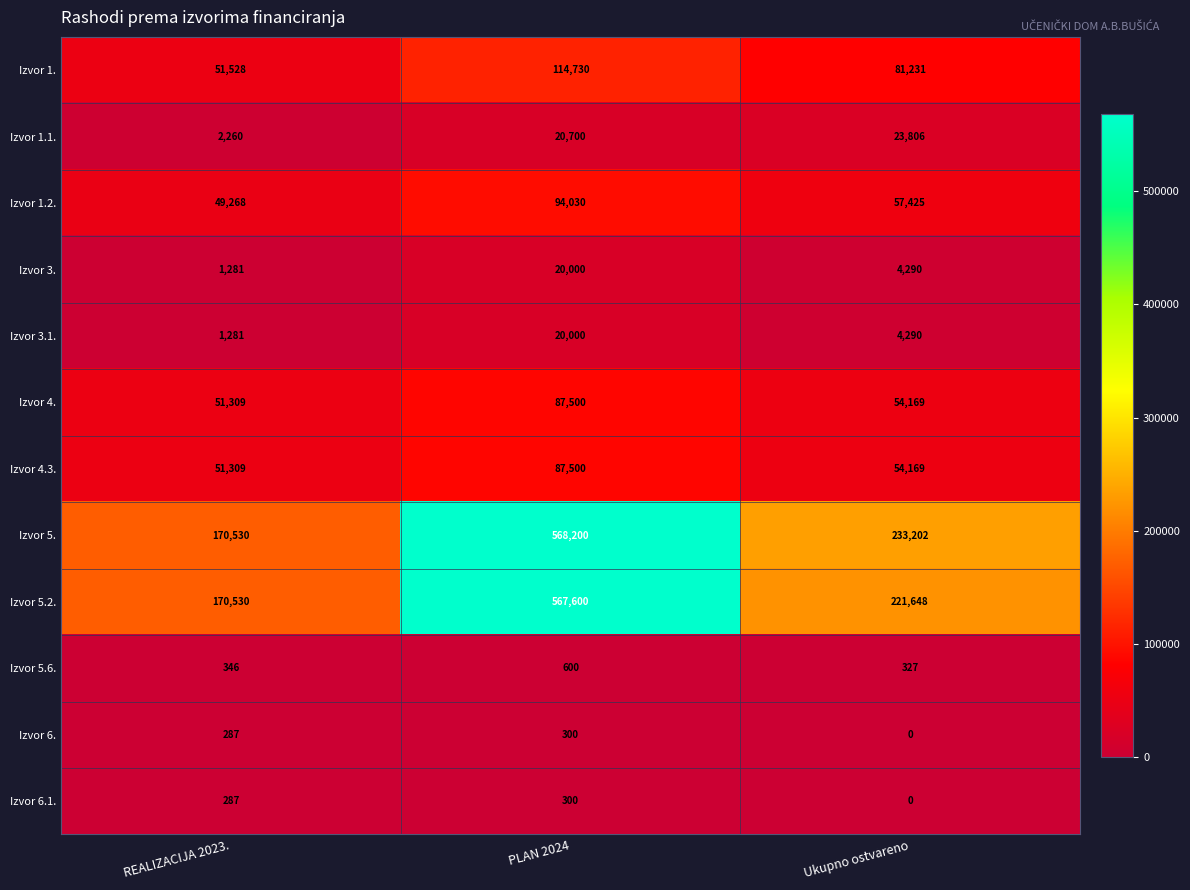

How many data points in Izvor 6.1. are less than 287?

1